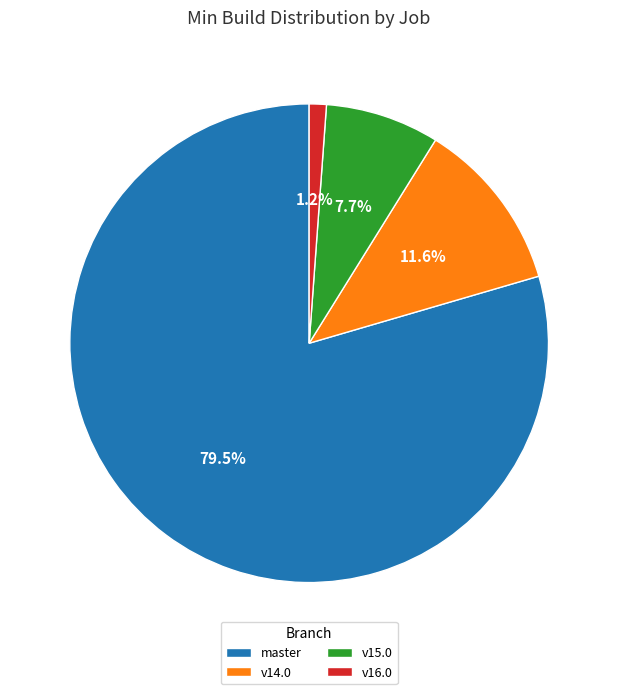

Is there a majority slice in this chart?

Yes